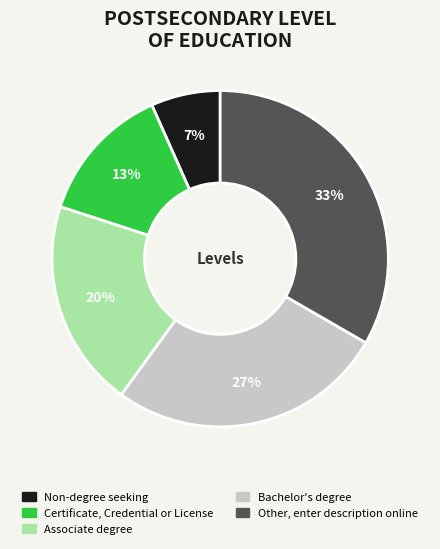

To the nearest percent, what percentage of the pie is Non-degree seeking?

7%